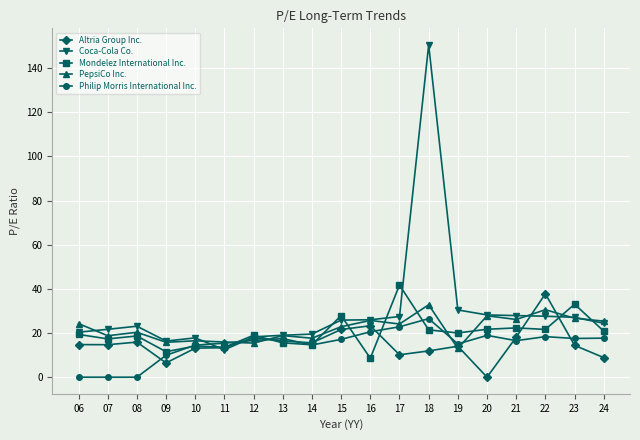

Count the number of data series in this chart.

5